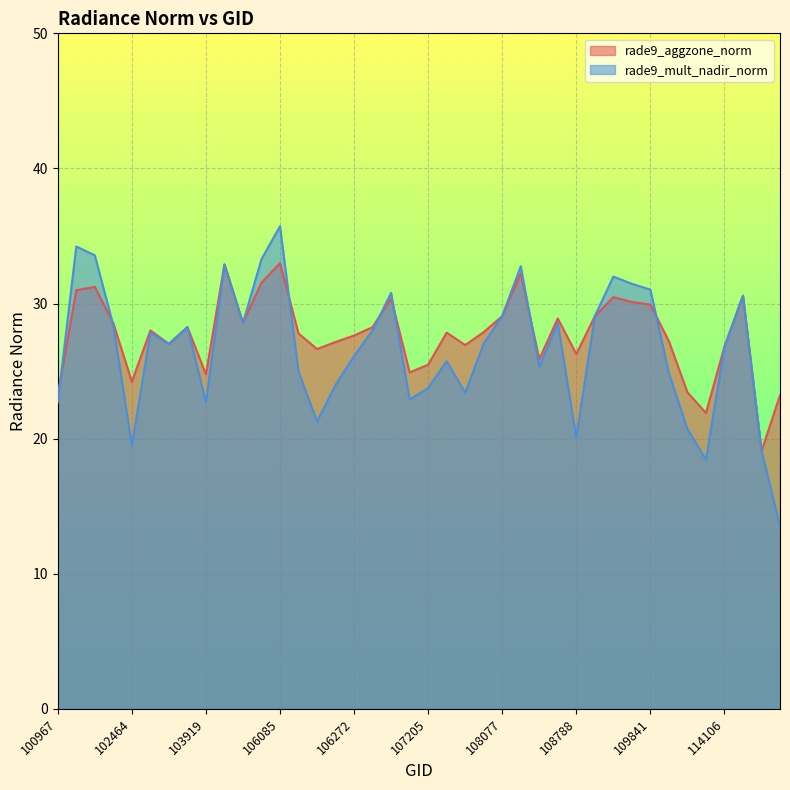

List the series in order of their overall mean, highest first.

rade9_aggzone_norm, rade9_mult_nadir_norm